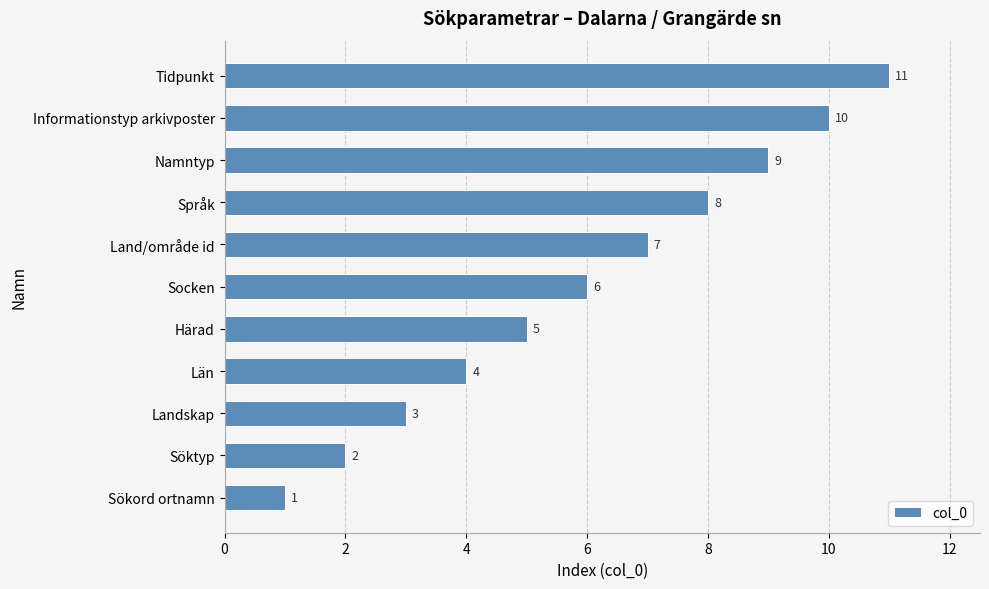

Which category has the highest value across all series?

Tidpunkt